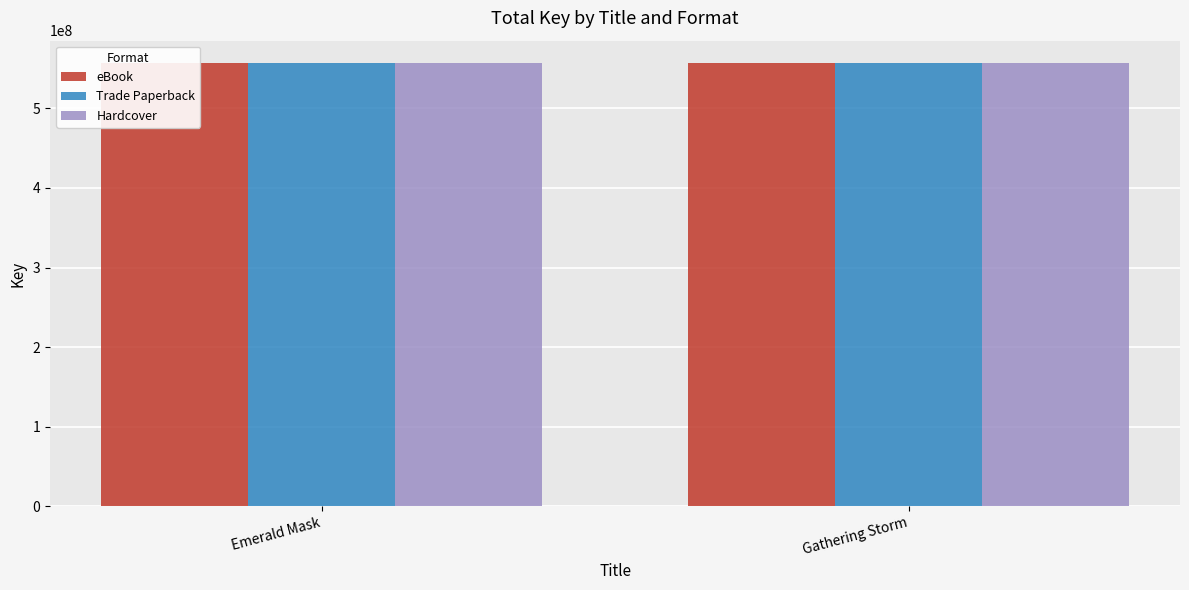

Rank the series at Emerald Mask from highest to lowest value.

eBook, Trade Paperback, Hardcover